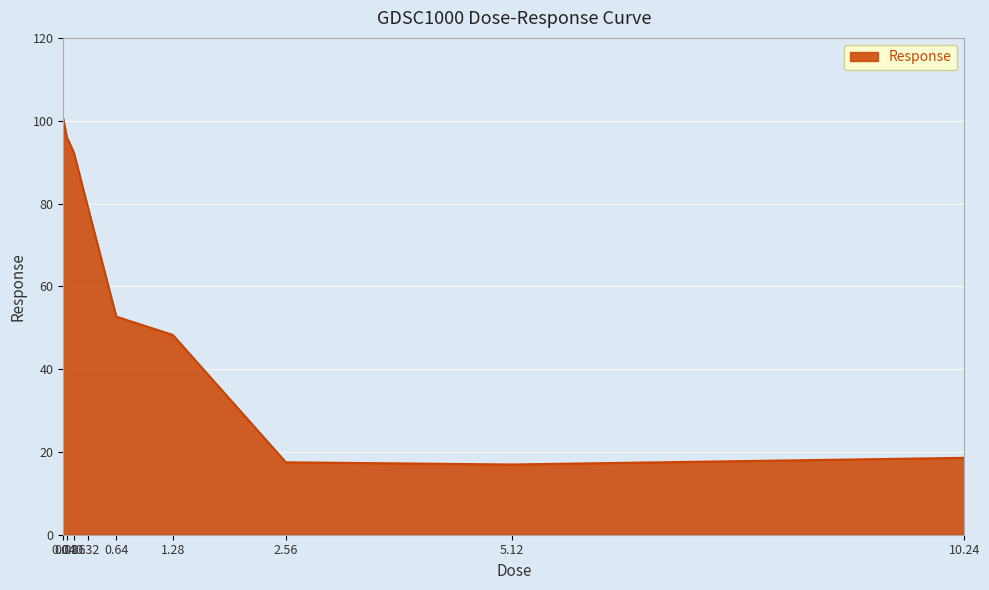

How many lines are shown in the chart?

1